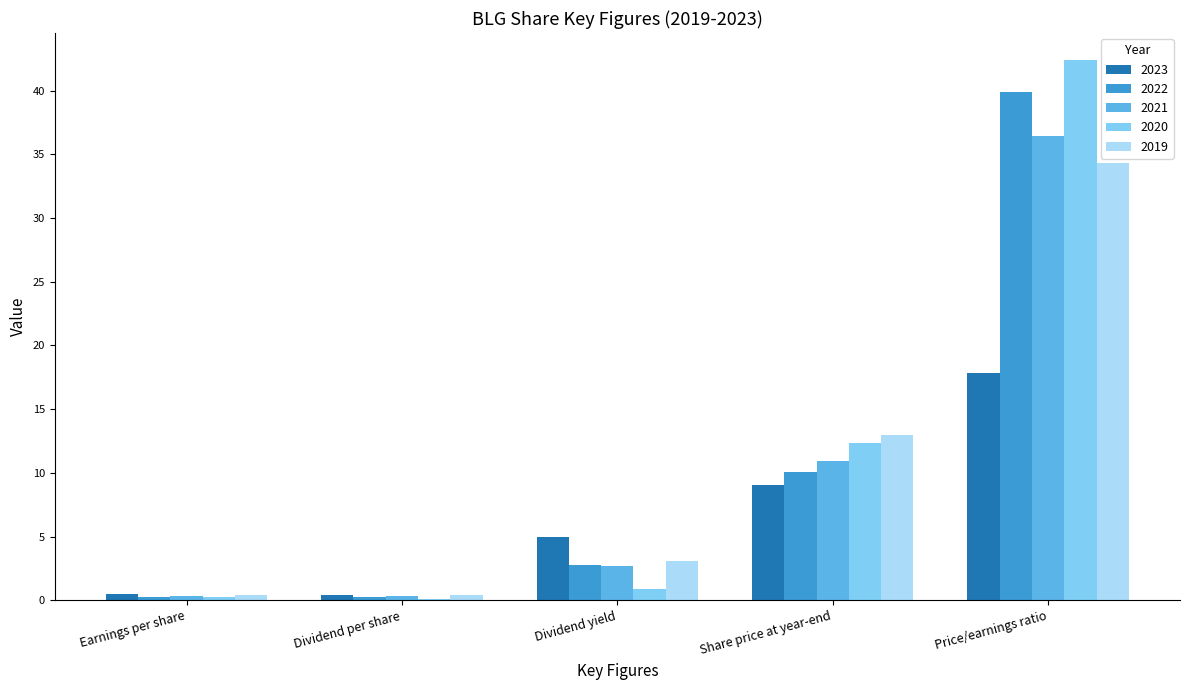

Which series changed the most between Dividend per share and Dividend yield?

2023